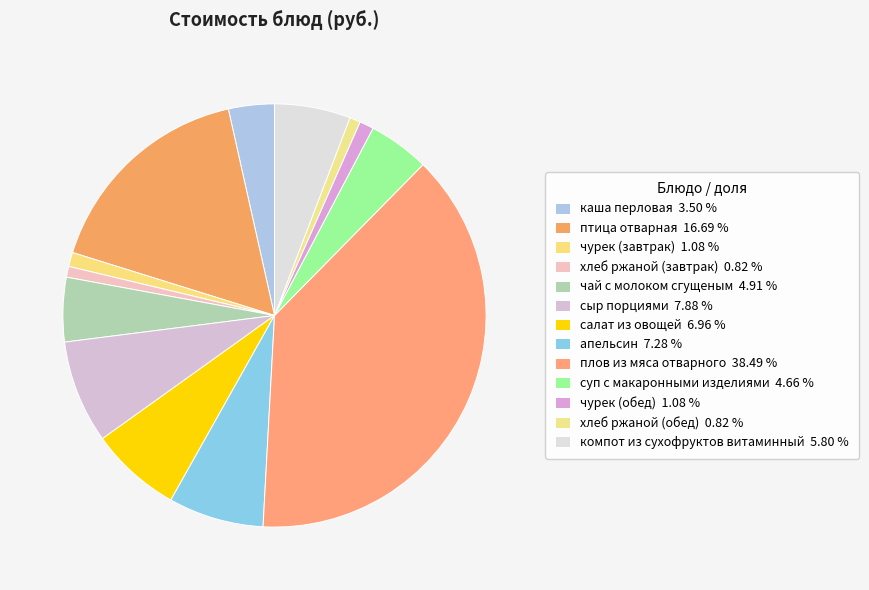

How many segments does this pie chart have?

13